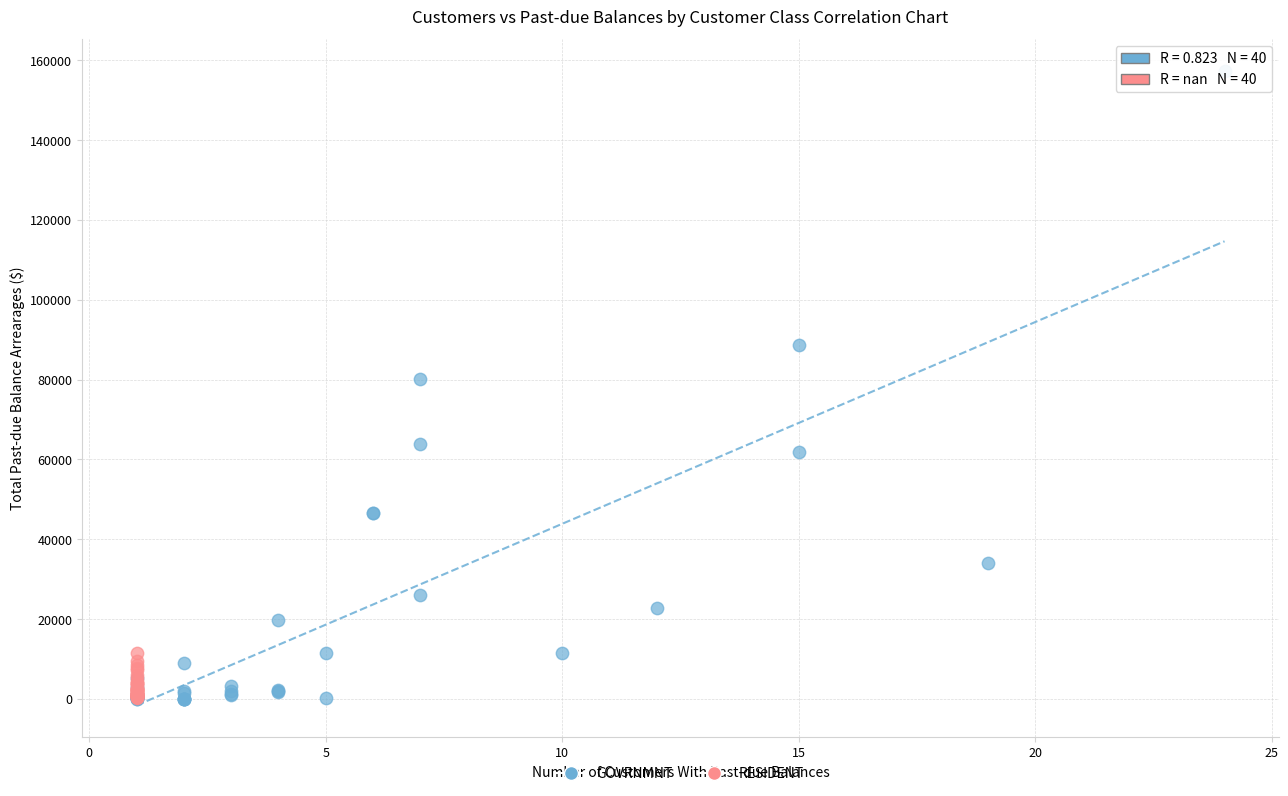

Which series contains the highest Y value?

GOVRNMNT